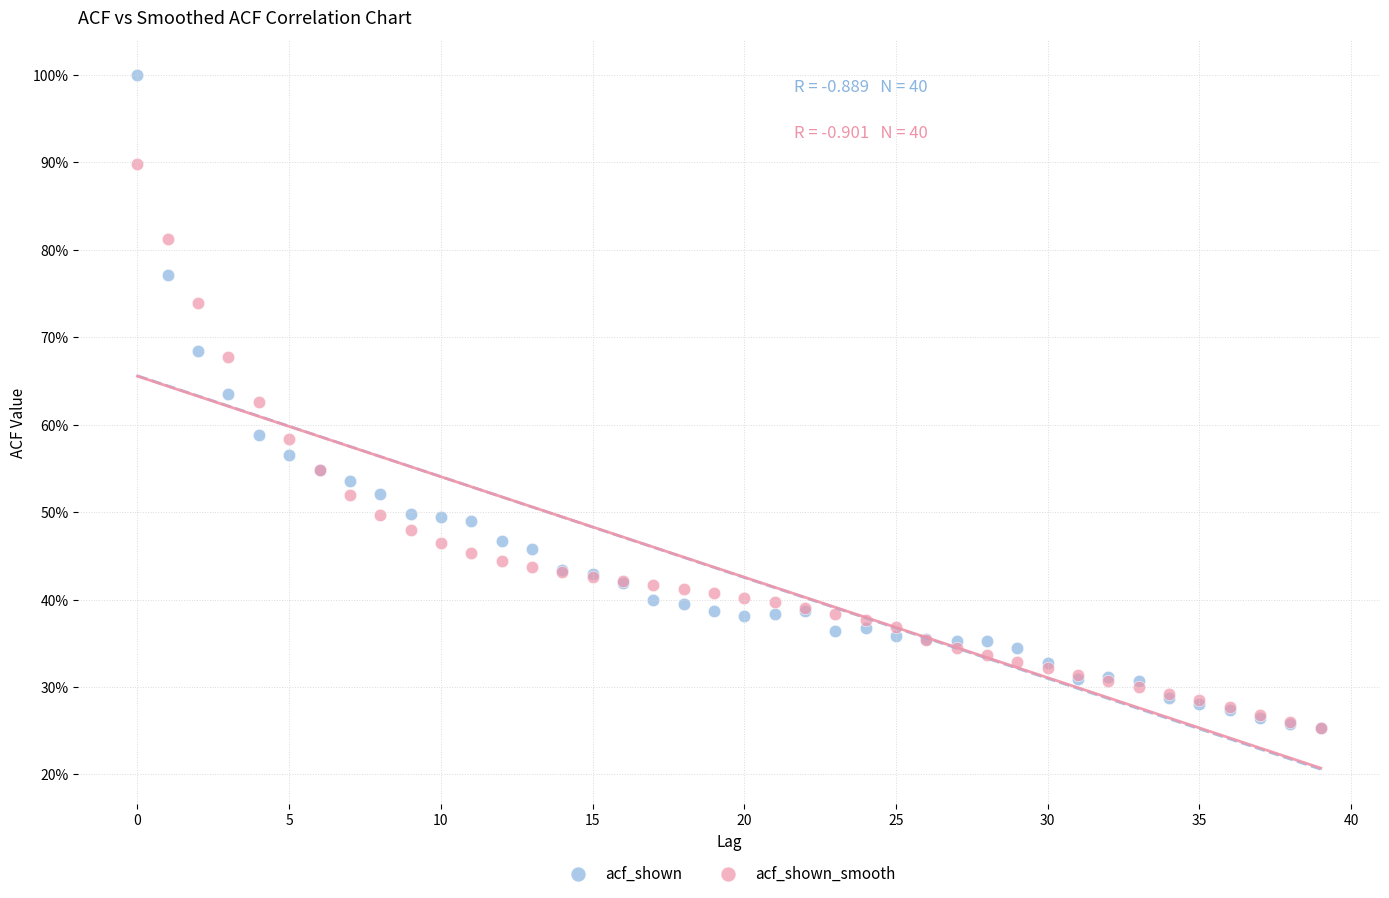

Which series has the largest Y range (max minus min)?

acf_shown